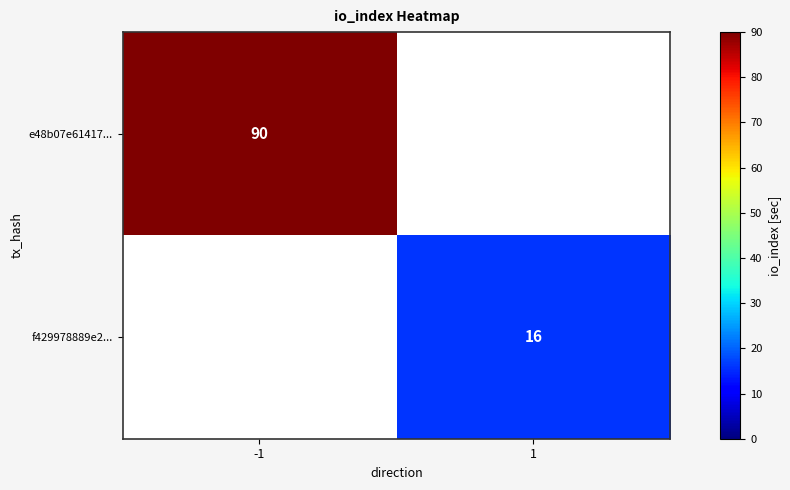

How many data points does each series have?

2